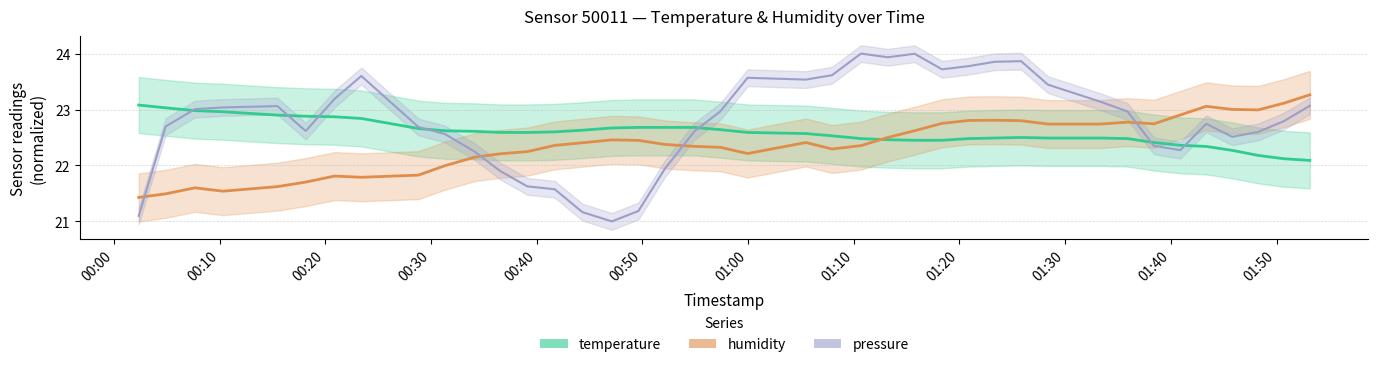

True or false: pressure_scaled and temperature cross at least once.

True